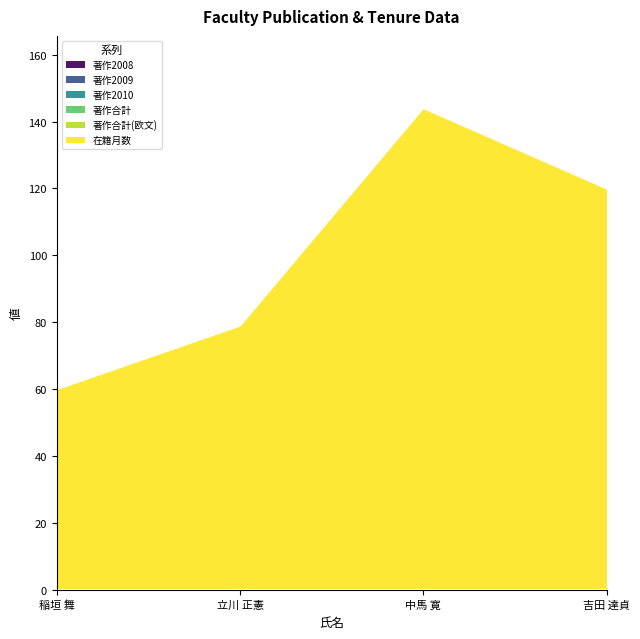

True or false: 著作2009 and 著作合計(欧文) intersect in this chart.

False